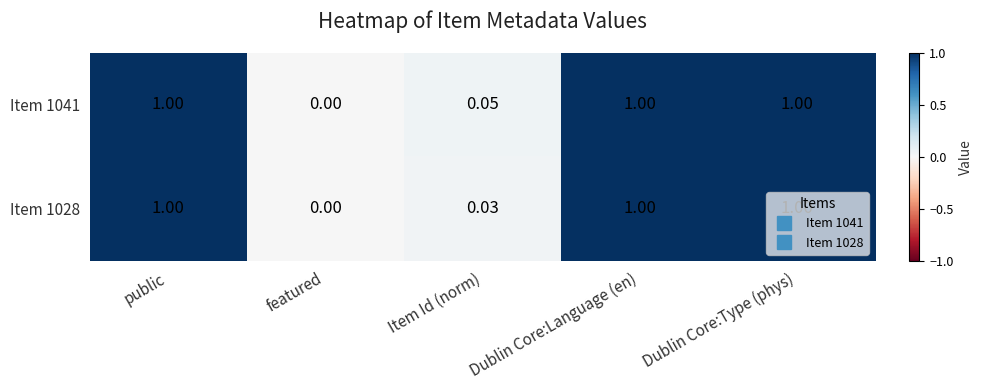

Is the value of Item 1041 at featured greater than the value of Item 1028 at public?

No